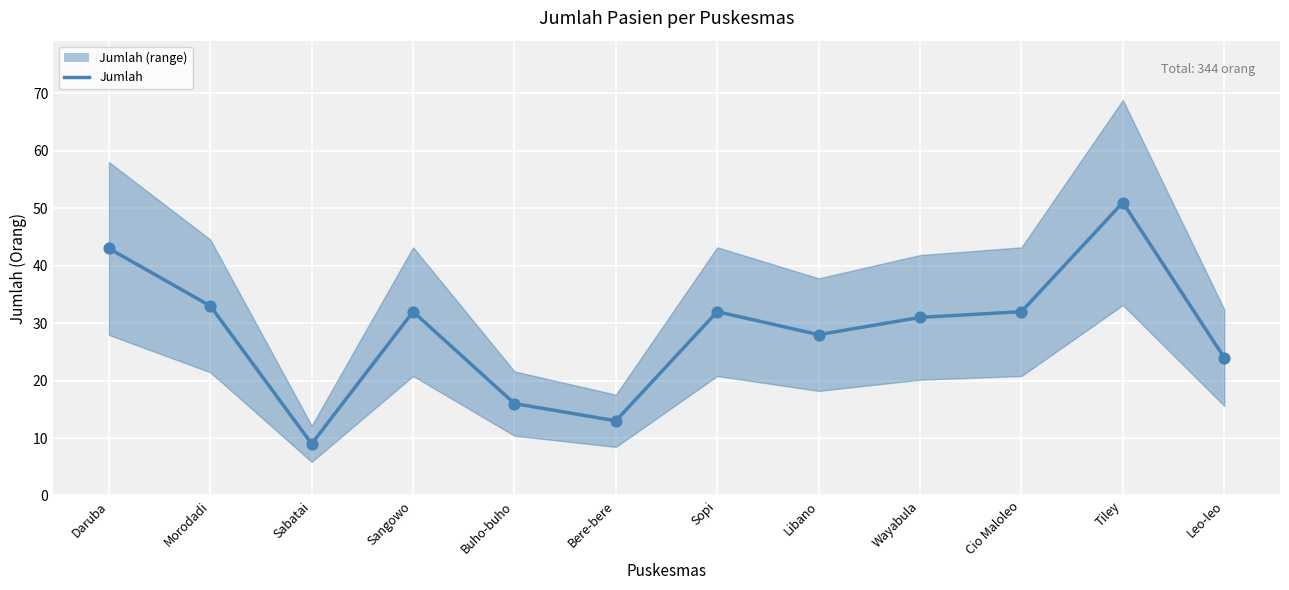

What is the ratio of the value at Tiley to the value at Daruba?

1.2